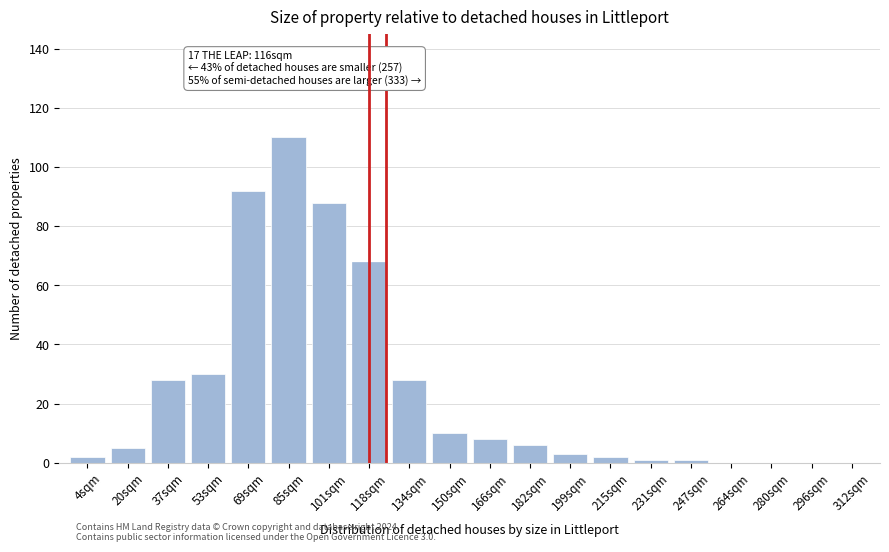

Reading right to left, transcribe all the data shown in this chart.

312sqm=0	296sqm=0	280sqm=0	264sqm=0	247sqm=1	231sqm=1	215sqm=2	199sqm=3	182sqm=6	166sqm=8	150sqm=10	134sqm=28	118sqm=68	101sqm=88	85sqm=110	69sqm=92	53sqm=30	37sqm=28	20sqm=5	4sqm=2